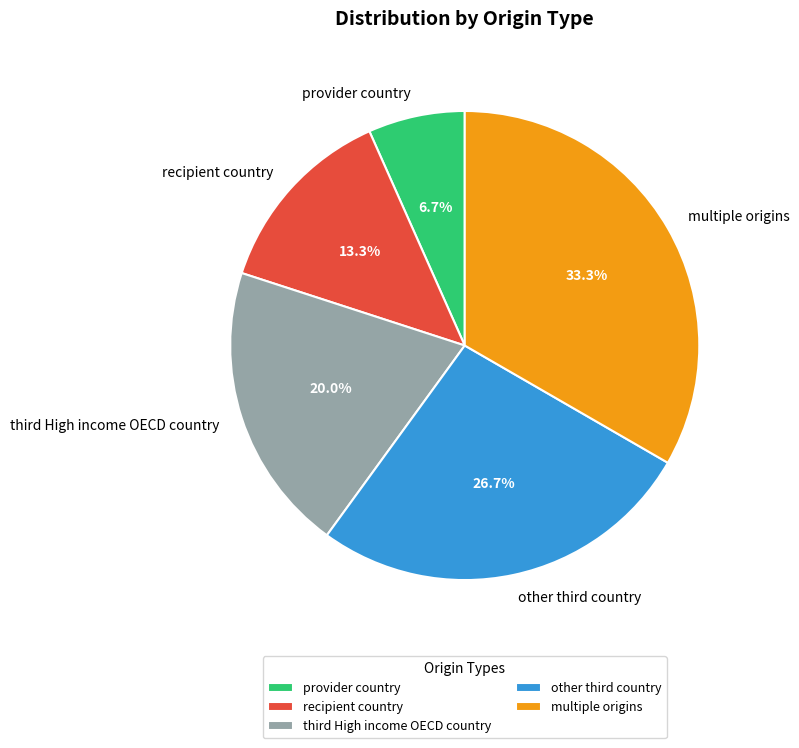

Does any single category account for the majority?

No